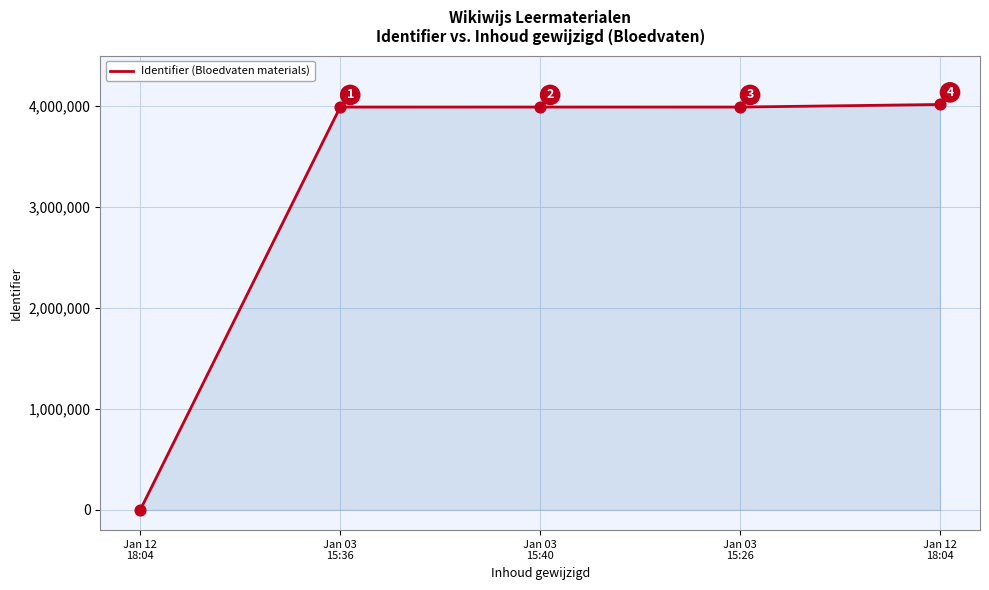

What is the change in value from Jan 03
15:40 to Jan 12
18:04?

+25344